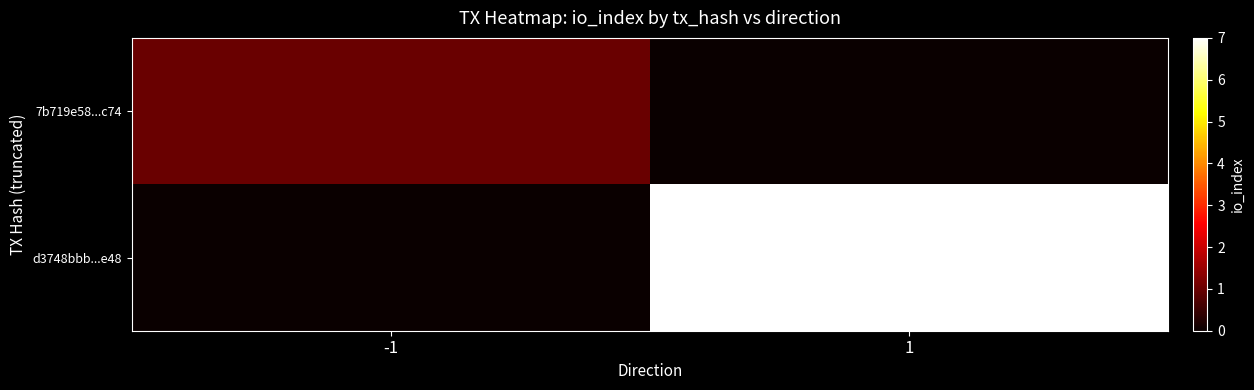

What is the maximum value shown in the chart?

7